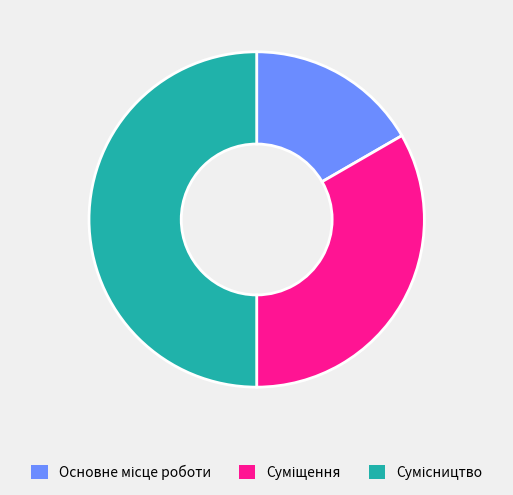

To the nearest percent, what percentage of the pie is Суміщення?

33%